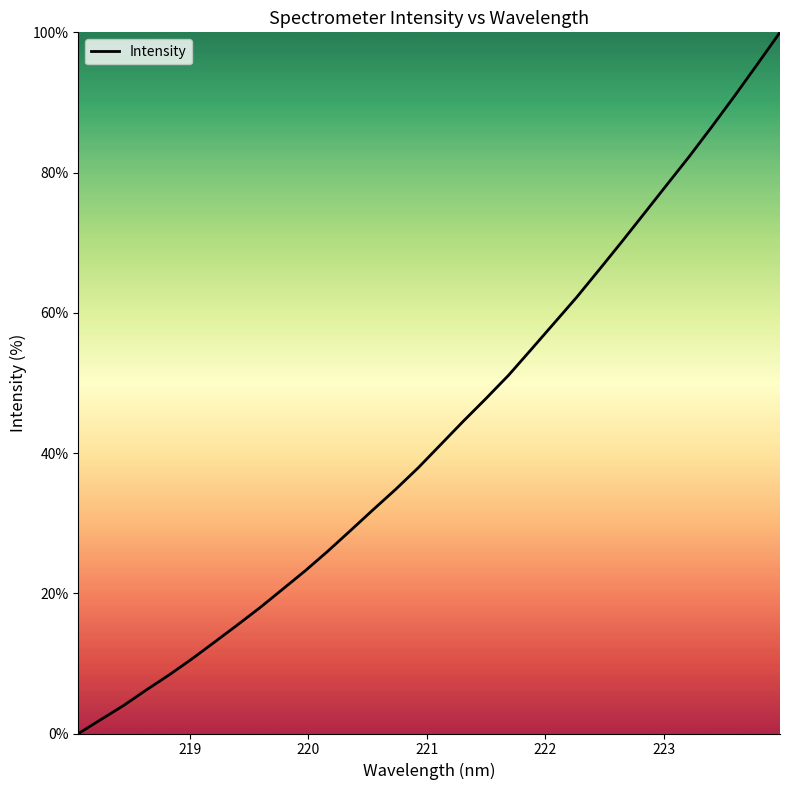

What is the maximum value shown in the chart?

100.0